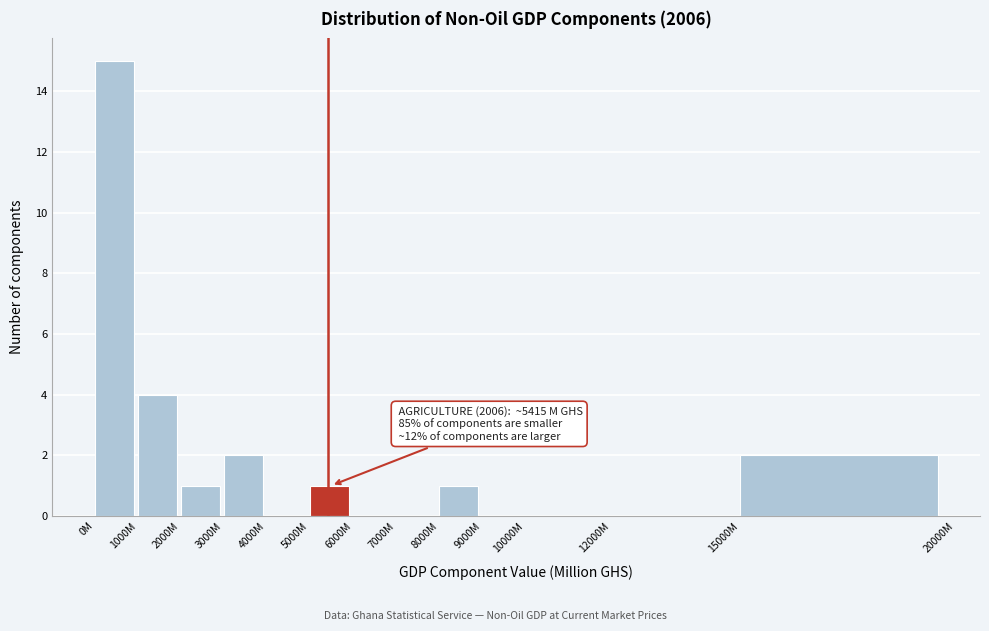

Reading left to right, transcribe all the data shown in this chart.

0M=15	1000M=4	2000M=1	3000M=2	4000M=0	5000M=1	6000M=0	7000M=0	8000M=1	9000M=0	10000M=0	12000M=0	15000M=2